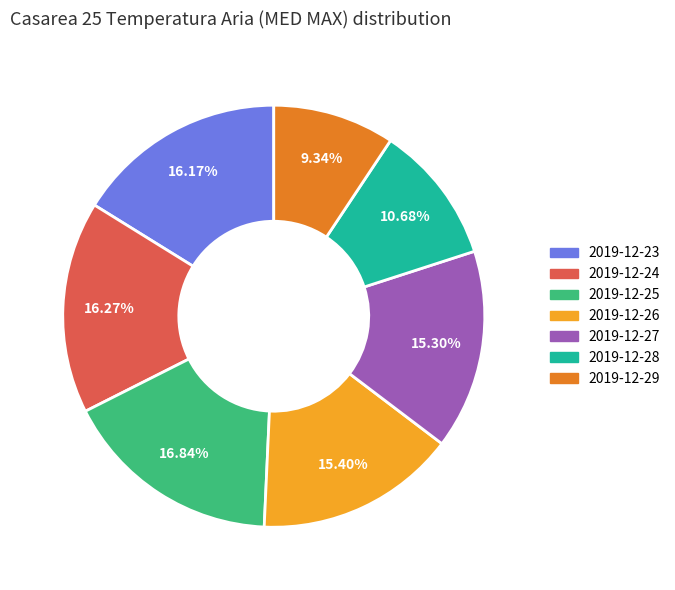

Which has a higher value, 2019-12-29 or 2019-12-26?

2019-12-26